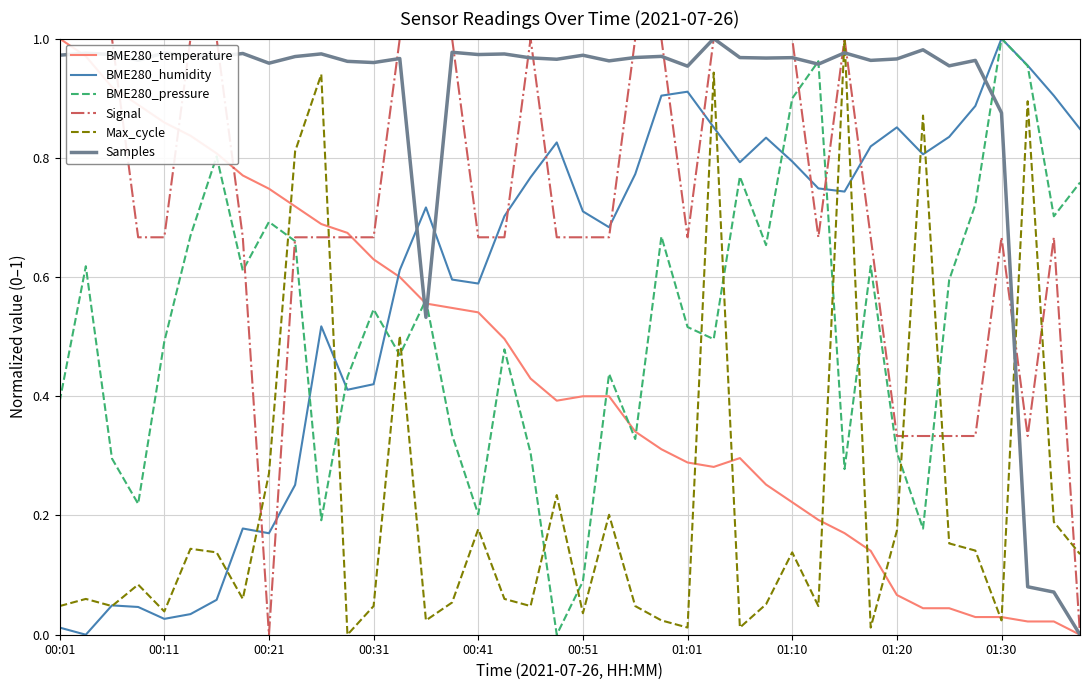

True or false: BME280_humidity and Signal cross at least once.

True